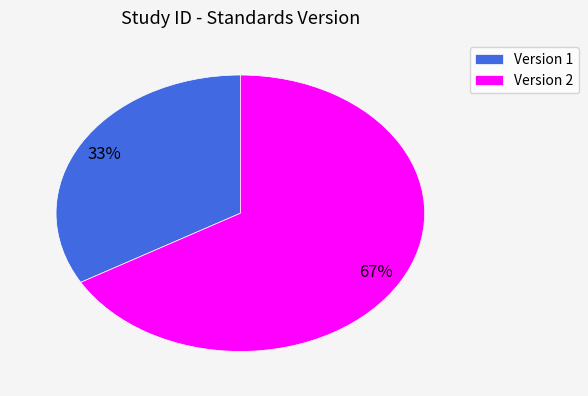

Which slice is the largest?

Version 2